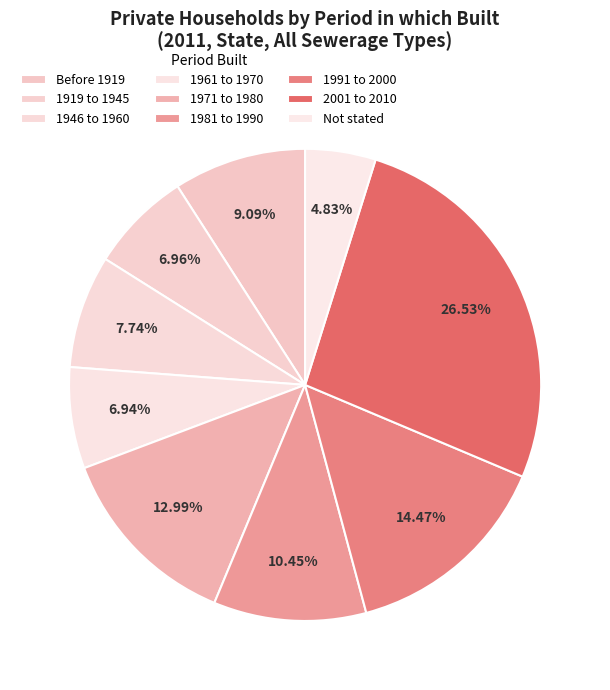

How many segments does this pie chart have?

9